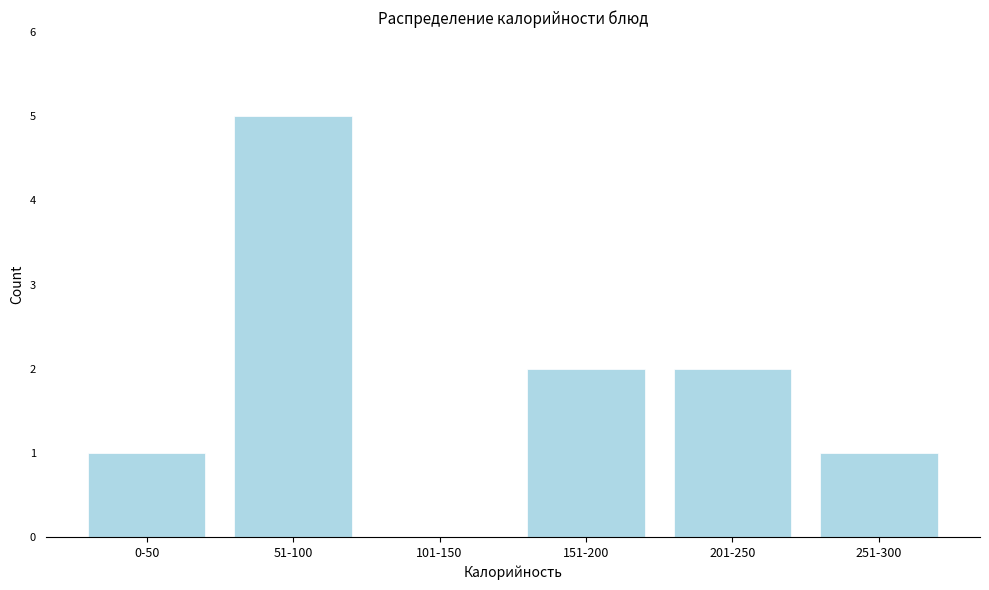

Reading right to left, extract all data points from this chart.

251-300=1	201-250=2	151-200=2	101-150=0	51-100=5	0-50=1